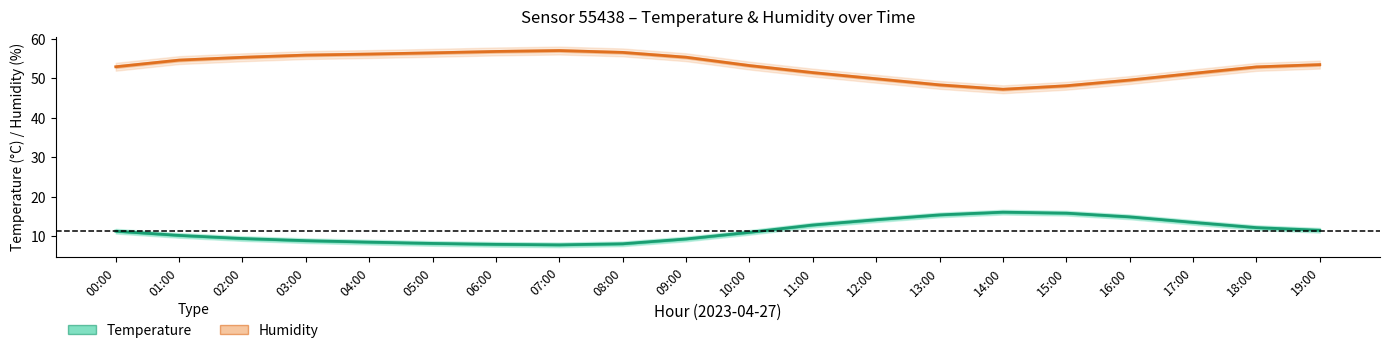

What position from the left is 17:00?

18